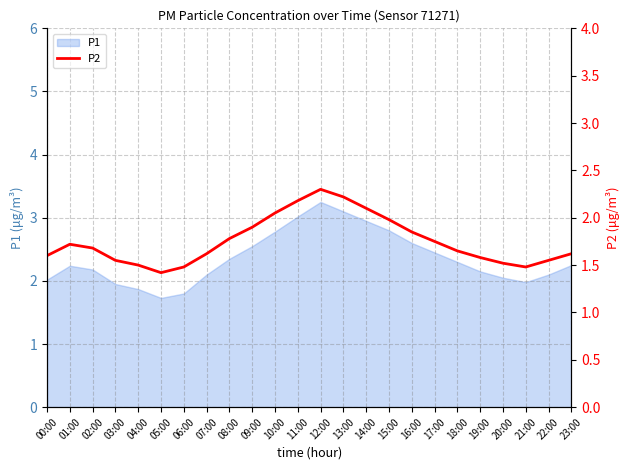

How many lines are shown in the chart?

1